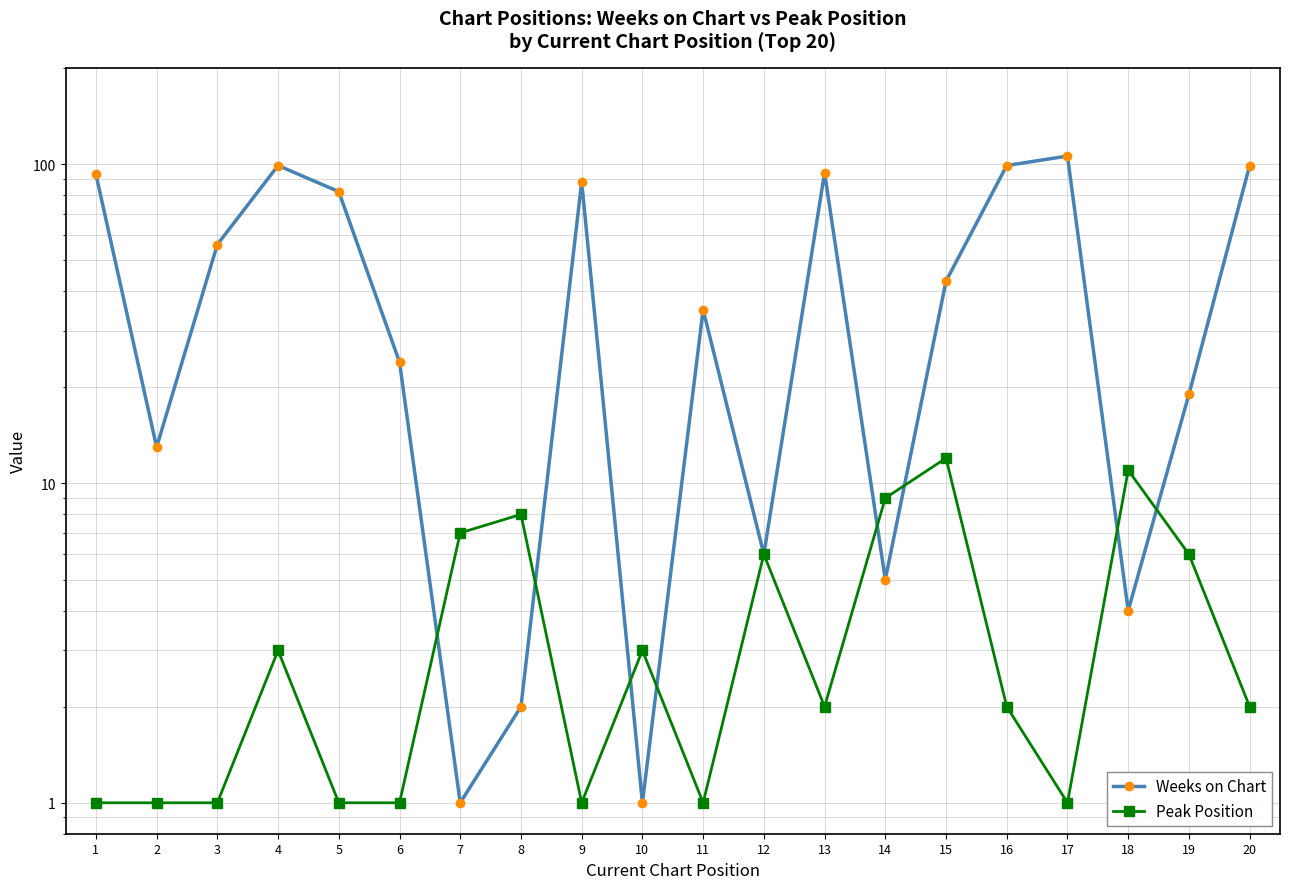

Between which two adjacent categories do Weeks on Chart and Peak Position first intersect?

6 and 7